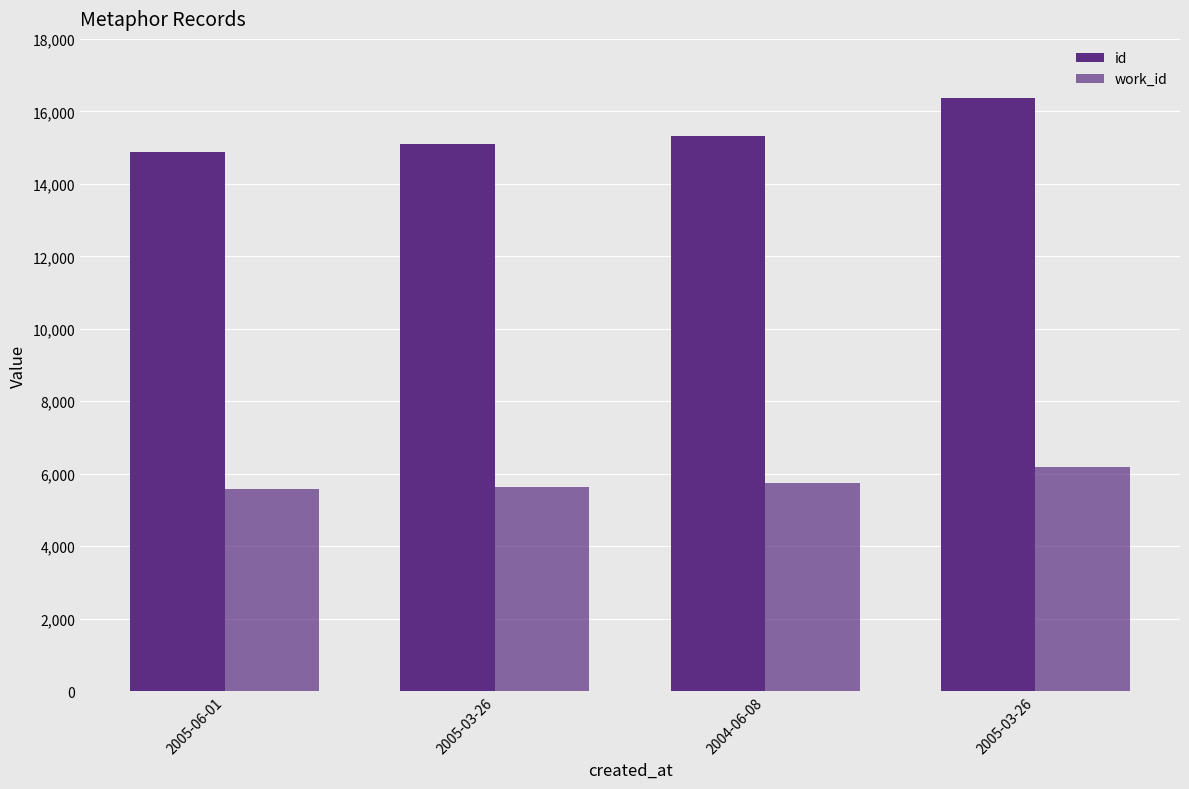

List the series in order of their peak value, highest first.

id, work_id